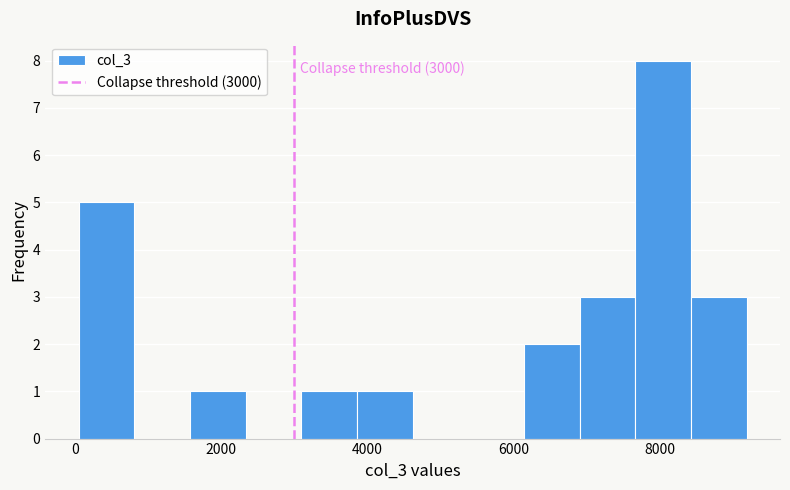

Read against the x-axis, roughly where is the centre of the tallest bar?

8000